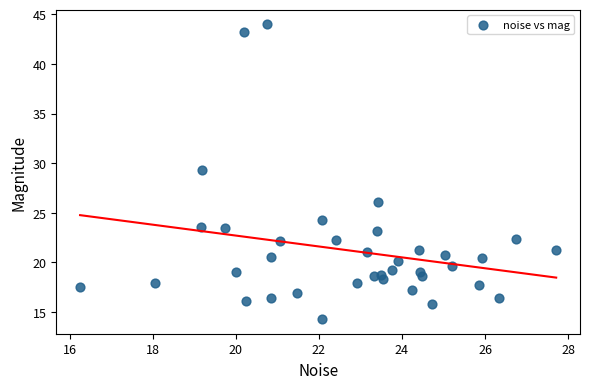

What Y value in the scatter plot is closest to 29?

29.3